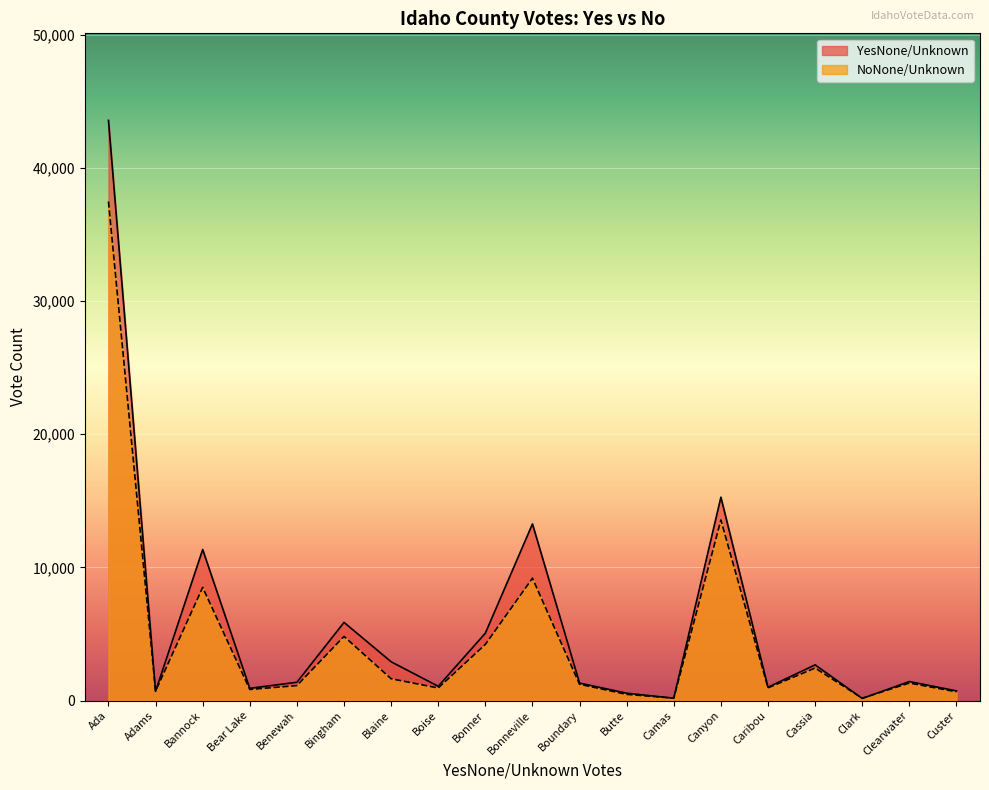

List the series in order of their overall mean, lowest first.

NoNone/Unknown, YesNone/Unknown